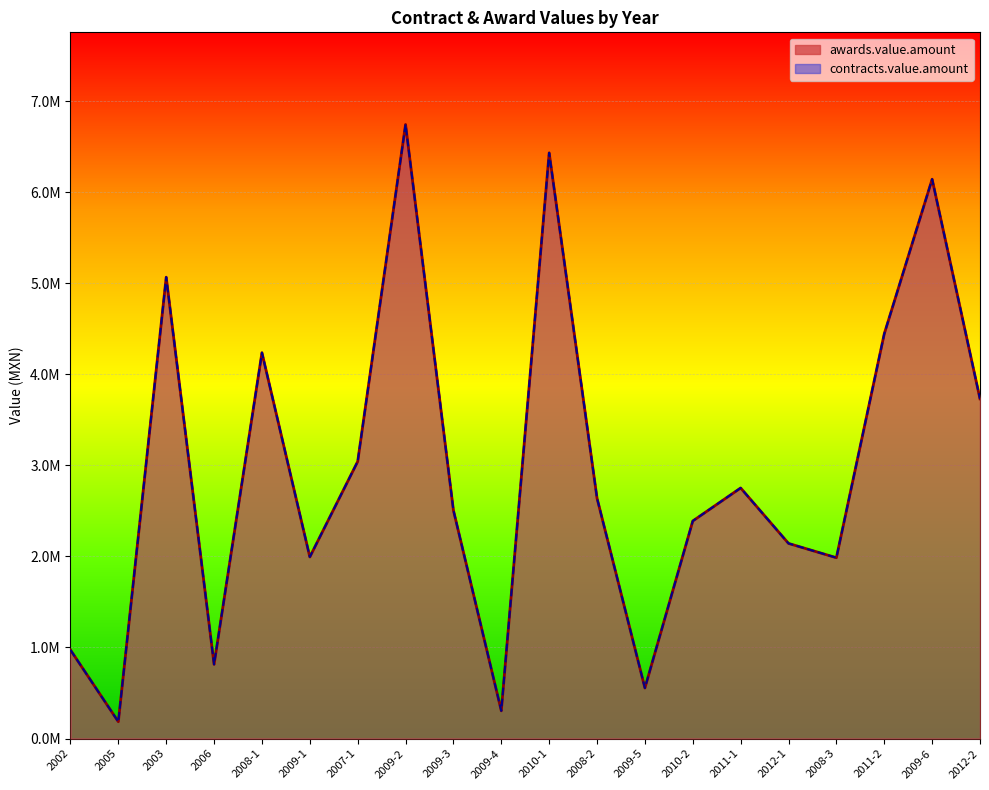

What is the difference between the maximum and minimum values in the contracts.value.amount series?

6560253.5